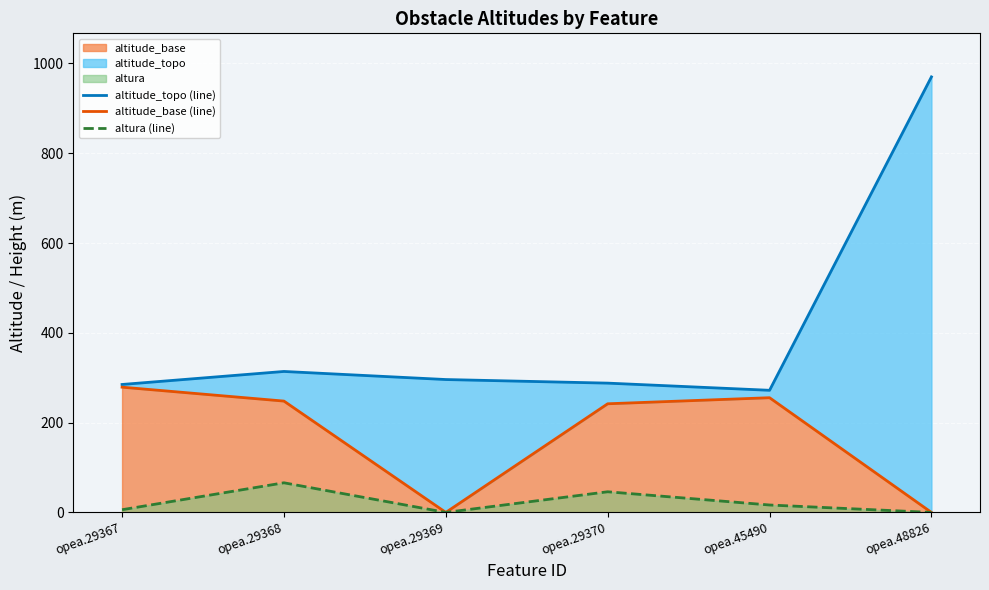

Rank the series by their average value, from lowest to highest.

altura (line), altitude_base (line), altitude_topo (line)